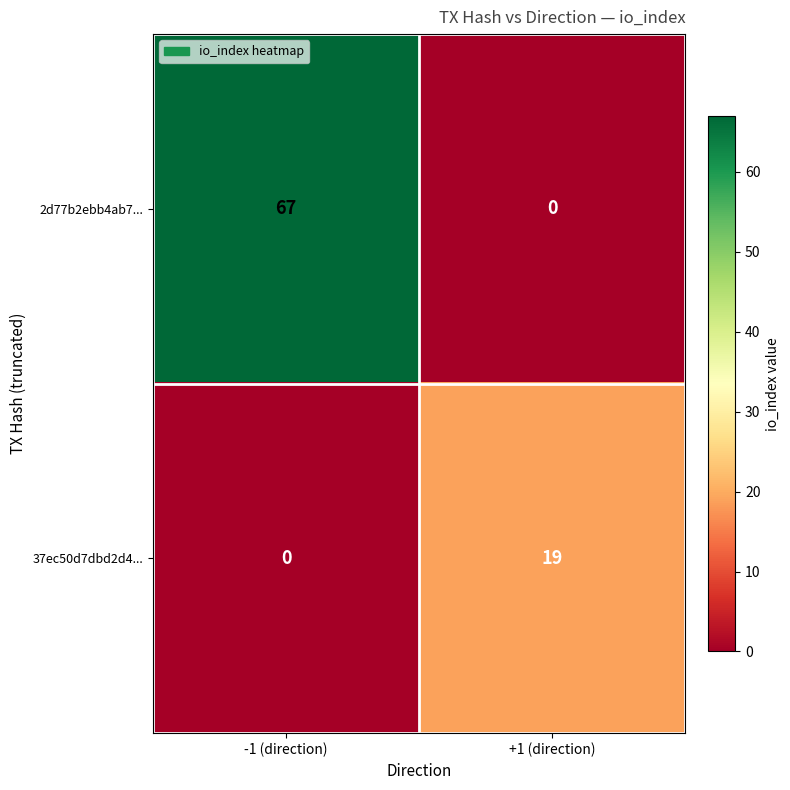

True or false: 2d77b2ebb4ab7... has a value of 0 at +1 (direction).

True